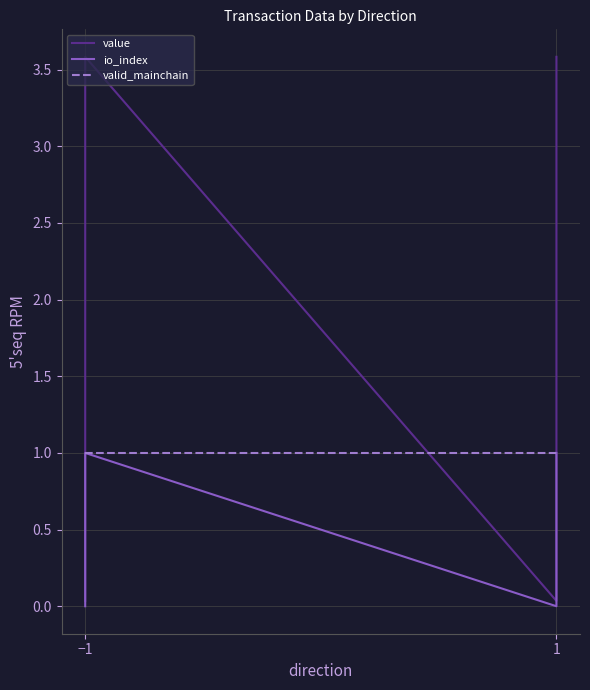

The value of valid_mainchain at 1 is 1.7. True or false?

False